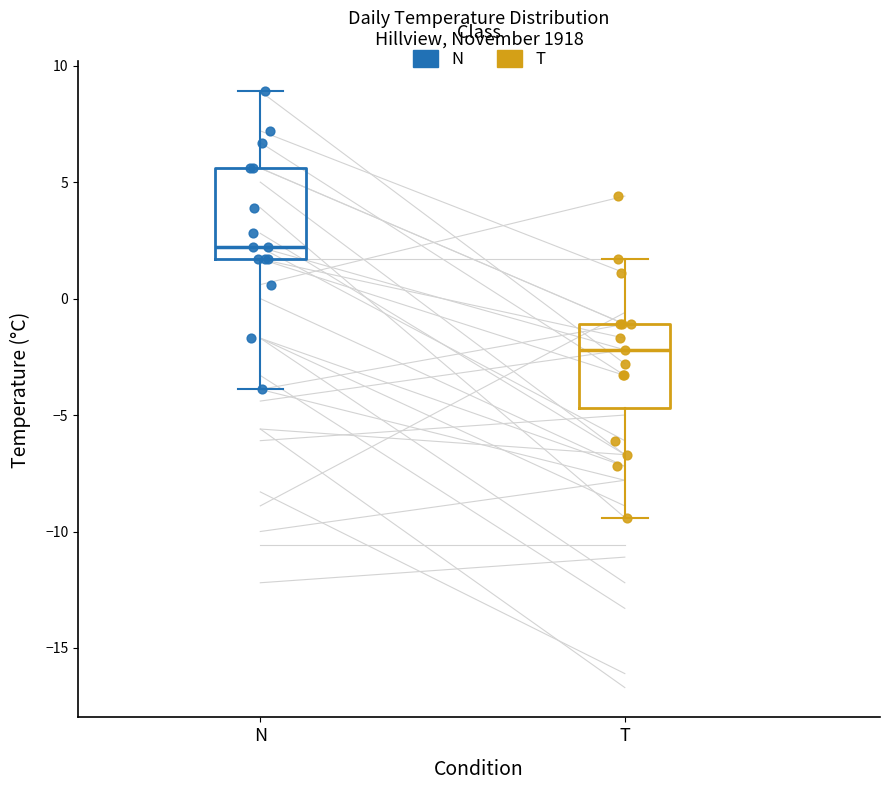

Where does the upper whisker of the box for N end on the y-axis? The values are not printed on the chart, so give them approximately, as read against the axis.

9.0